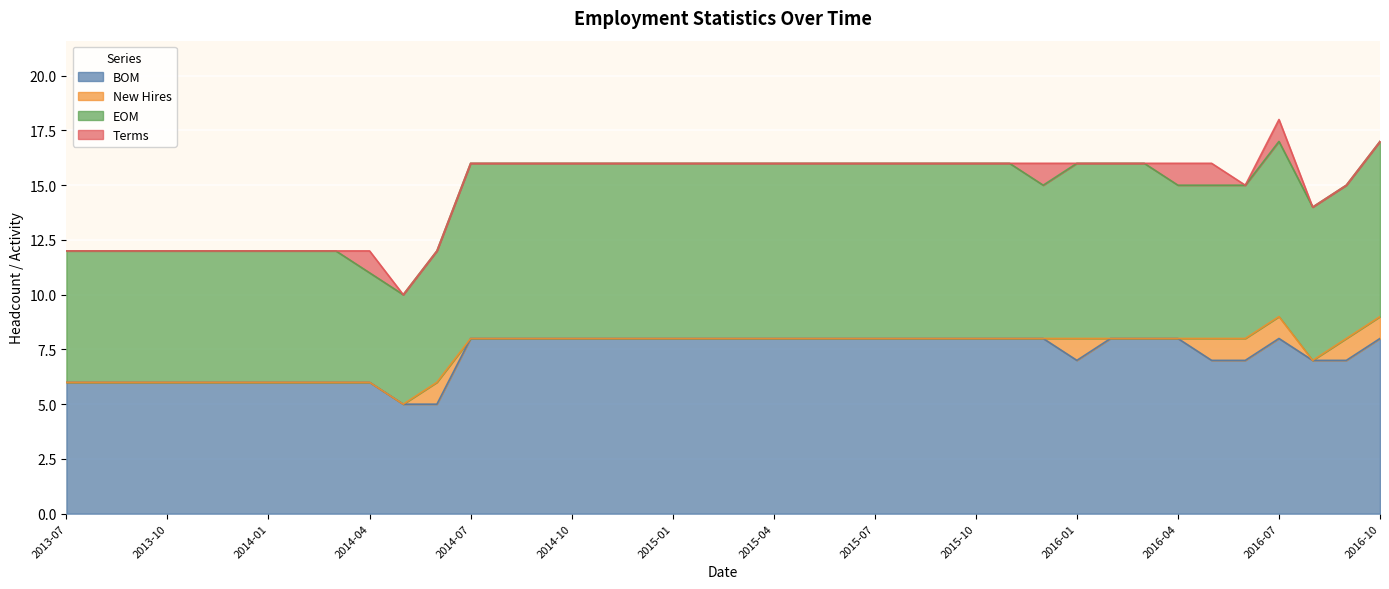

Which category has the highest value in the New Hires series?

2014-06